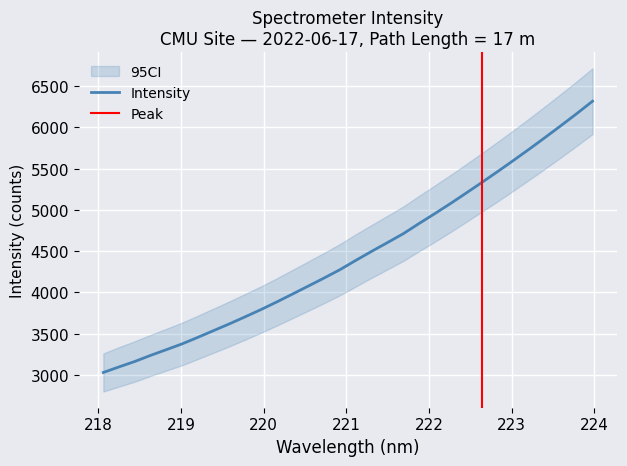

What is the average value?

4454.0